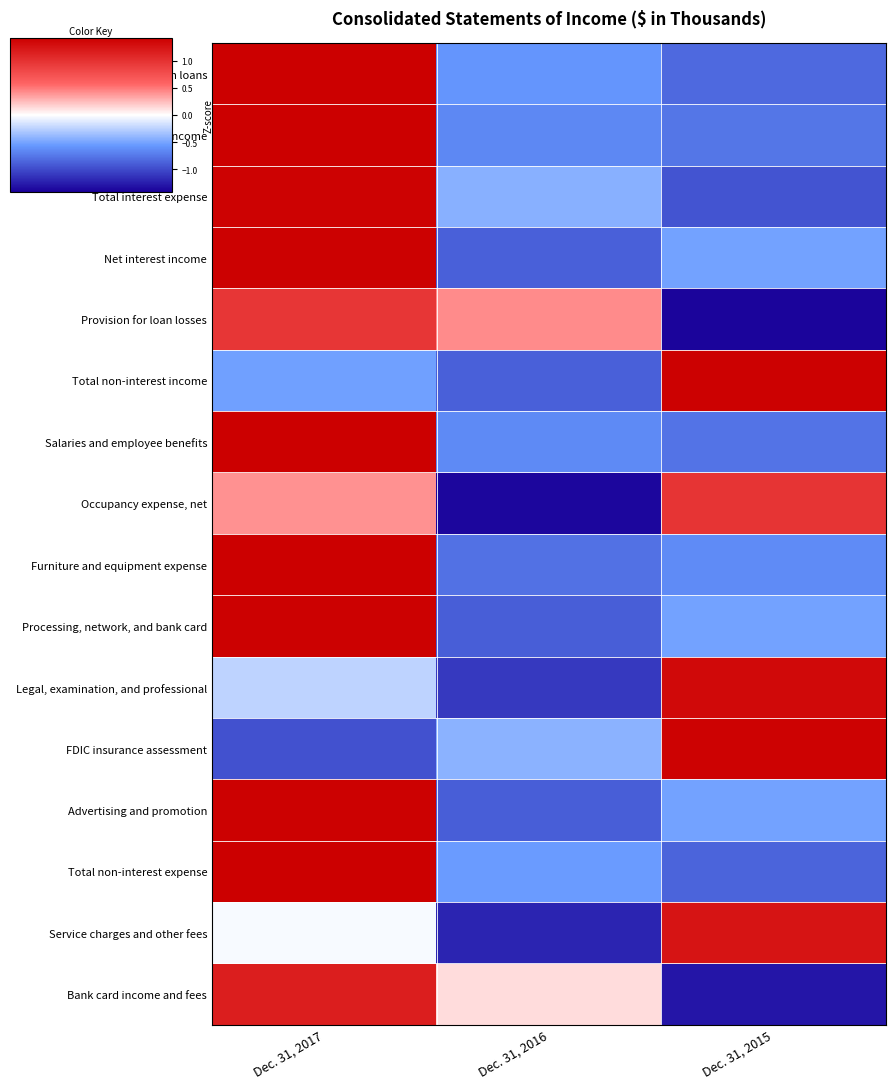

Rank the series at Dec. 31, 2017 from lowest to highest value.

FDIC insurance assessment, Total non-interest income, Legal, examination, and professional, Service charges and other fees, Occupancy expense, net, Provision for loan losses, Bank card income and fees, Total interest expense, Advertising and promotion, Processing, network, and bank card, Net interest income, Total non-interest expense, Interest and fees on loans, Furniture and equipment expense, Salaries and employee benefits, Total interest income